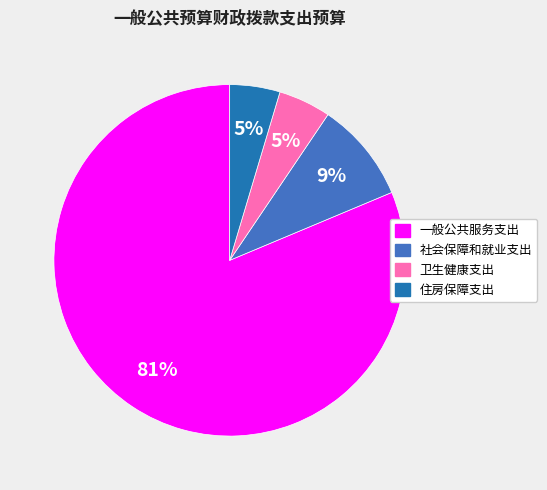

How many segments does this pie chart have?

4